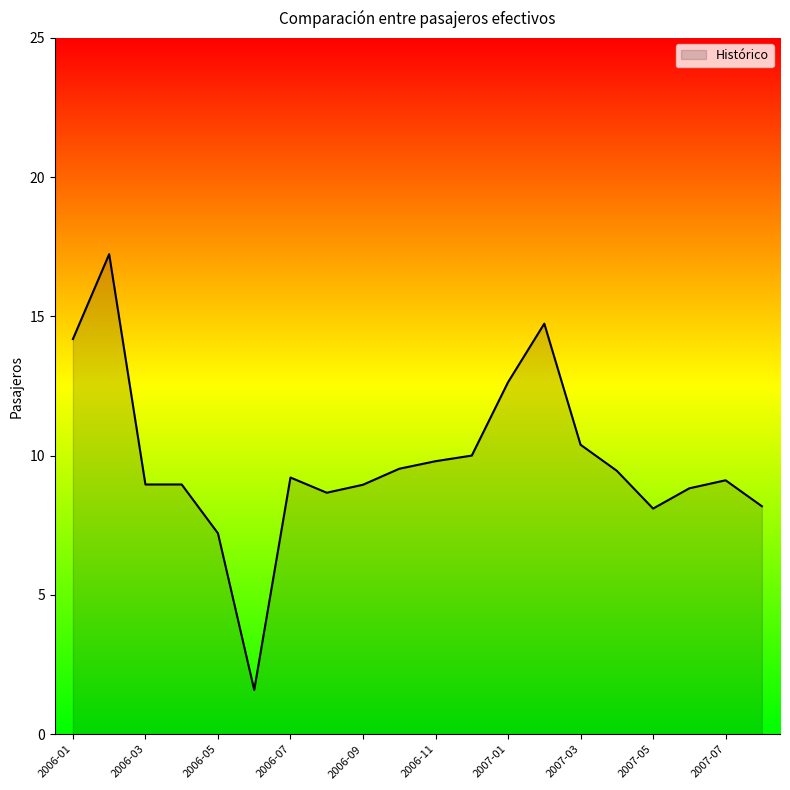

What is the minimum value shown in the chart?

1.6